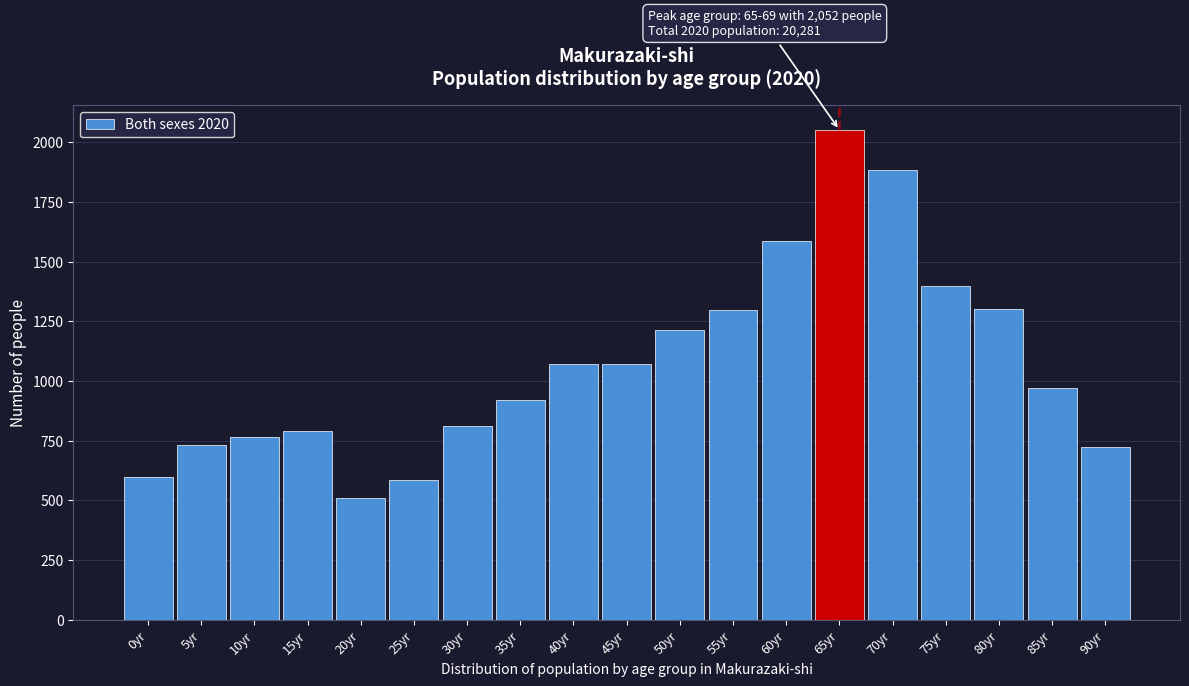

What is the minimum value shown in the chart?

508